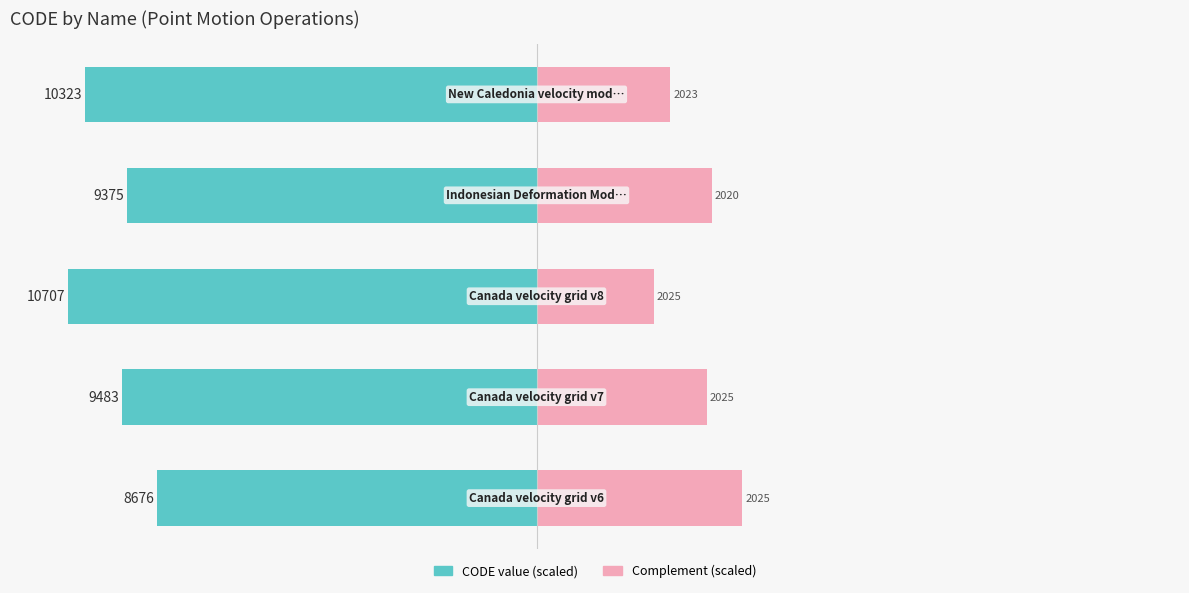

What is the sum of the CODE value (scaled) values at 3 and 4?

-147.2